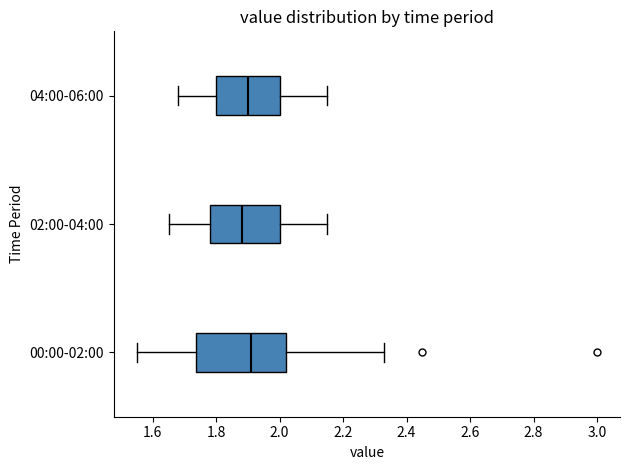

Reading bottom to top, read every box against the x-axis: the position of its median line, the range the box covers, and the ends of its whiskers. The values are not printed on the chart, so give them approximately, as read against the axis.

00:00-02:00: median 1.92, box 1.74 to 2.02, whiskers 1.56 to 2.34
02:00-04:00: median 1.88, box 1.78 to 2.00, whiskers 1.66 to 2.16
04:00-06:00: median 1.90, box 1.80 to 2.00, whiskers 1.68 to 2.16